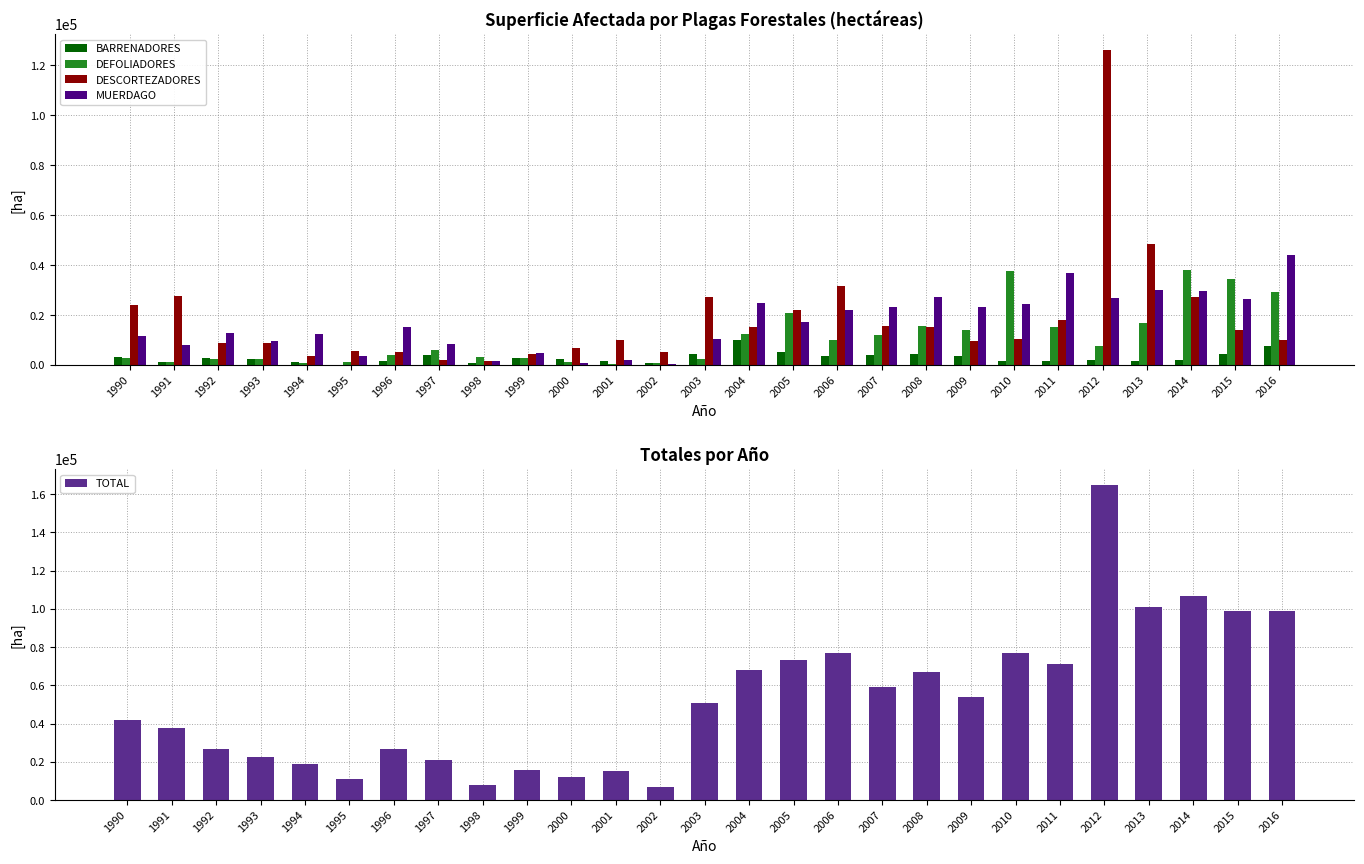

Which series has the largest range (max minus min)?

TOTAL